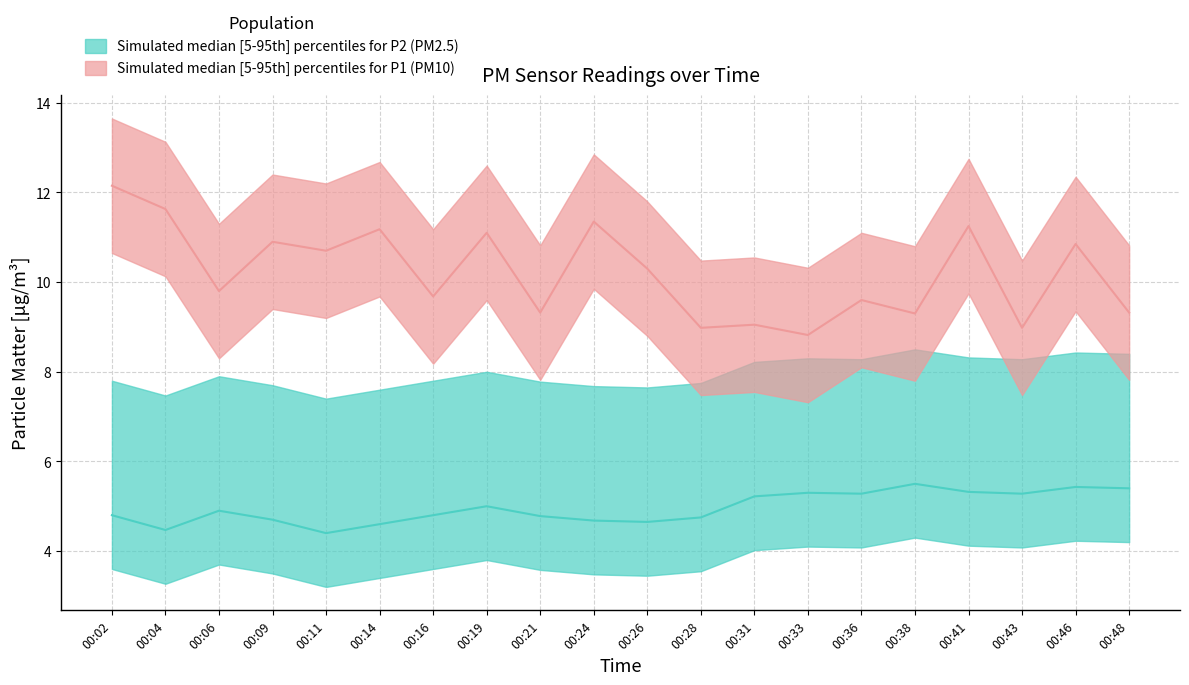

Reading left to right, list all the values displayed in this chart.

P1: 00:02=12.2	00:04=11.6	00:06=9.8	00:09=10.9	00:11=10.7	00:14=11.2	00:16=9.7	00:19=11.1	00:21=9.3	00:24=11.3	00:26=10.3	00:28=9.0	00:31=9.1	00:33=8.8	00:36=9.6	00:38=9.3	00:41=11.2	00:43=9.0	00:46=10.8	00:48=9.3
P2: 00:02=4.8	00:04=4.5	00:06=4.9	00:09=4.7	00:11=4.4	00:14=4.6	00:16=4.8	00:19=5.0	00:21=4.8	00:24=4.7	00:26=4.7	00:28=4.8	00:31=5.2	00:33=5.3	00:36=5.3	00:38=5.5	00:41=5.3	00:43=5.3	00:46=5.4	00:48=5.4